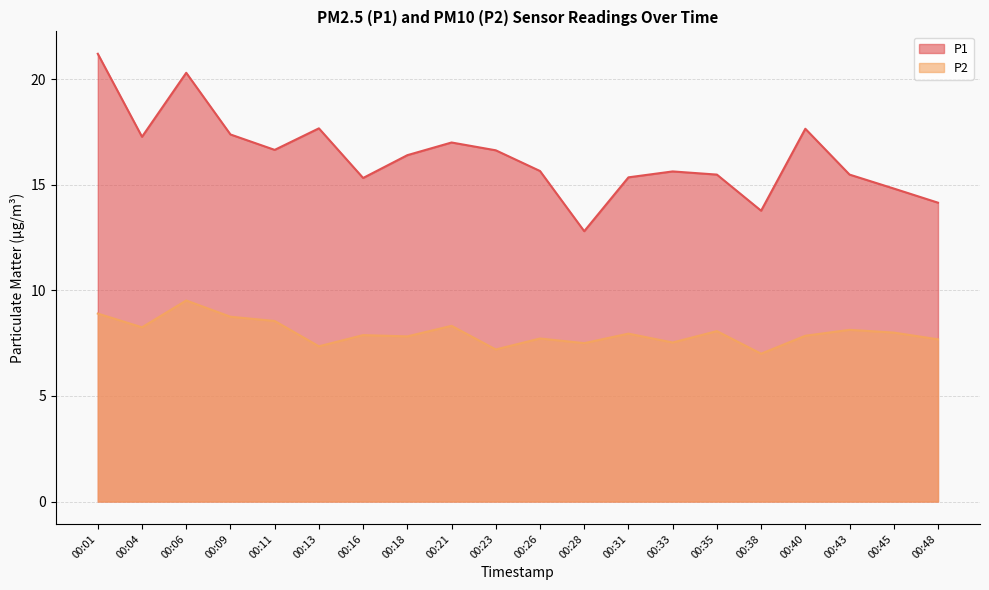

At 00:18, list the series in order from largest to smallest.

P1, P2